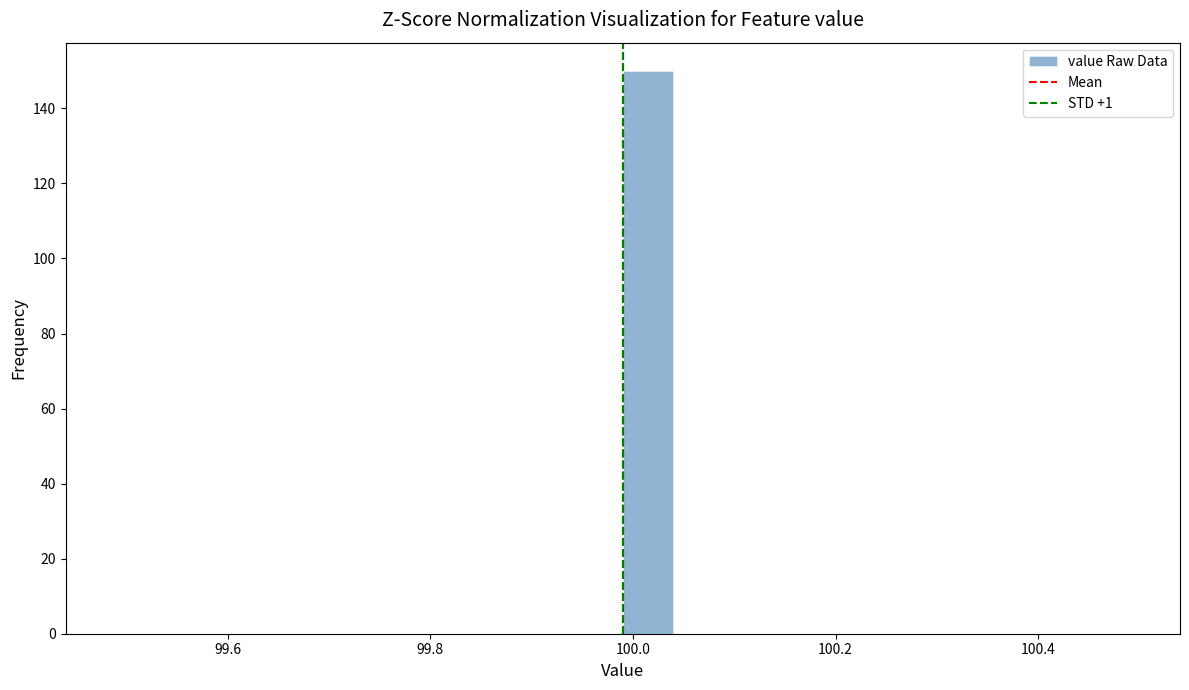

Around what value on the x-axis is the tallest bar? Give the approximate position of its centre, as read against the axis.

100.02